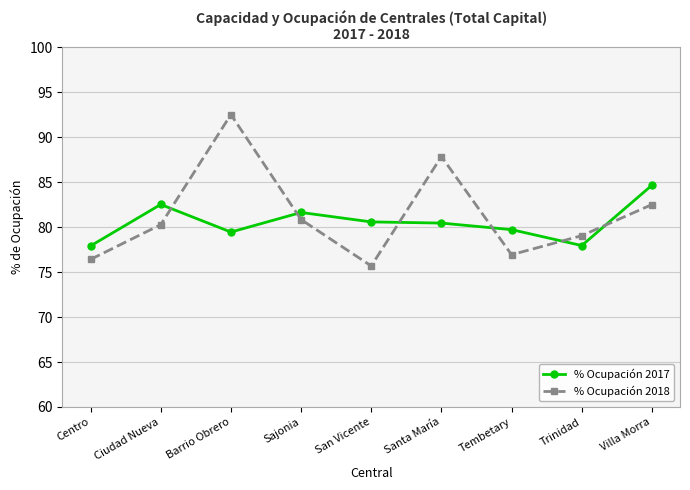

True or false: % Ocupación 2018 and % Ocupación 2017 cross at least once.

True